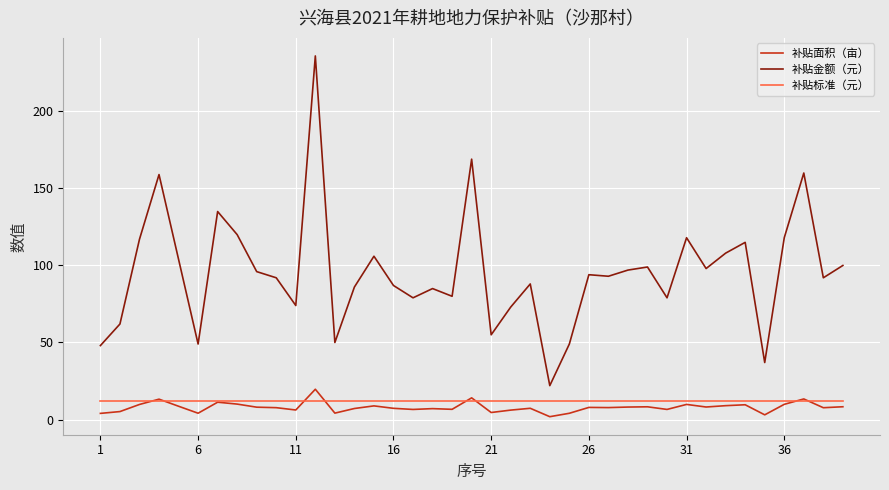

At how many categories does at least one series exceed 151?

4